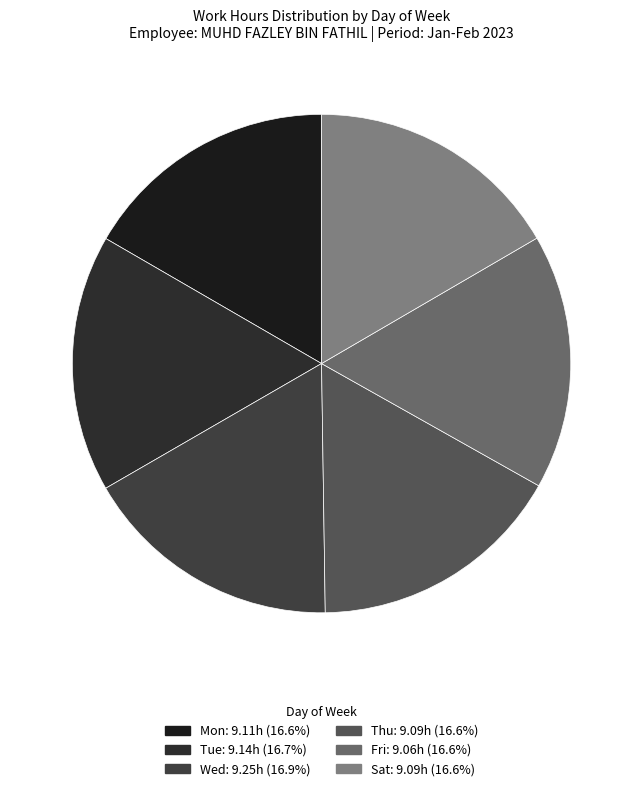

What percentage is the Fri slice, to the nearest percent?

17%